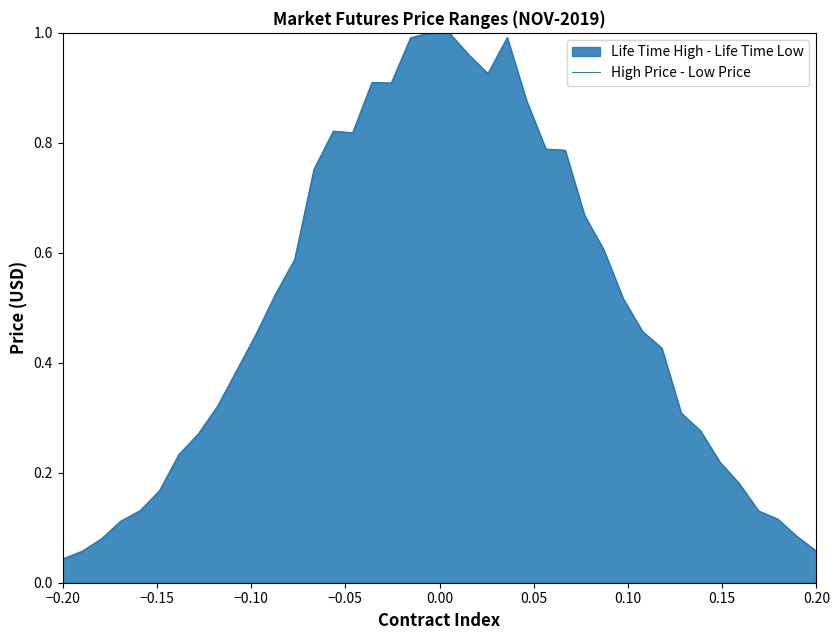

True or false: the data shows 0.8 at 29.

False